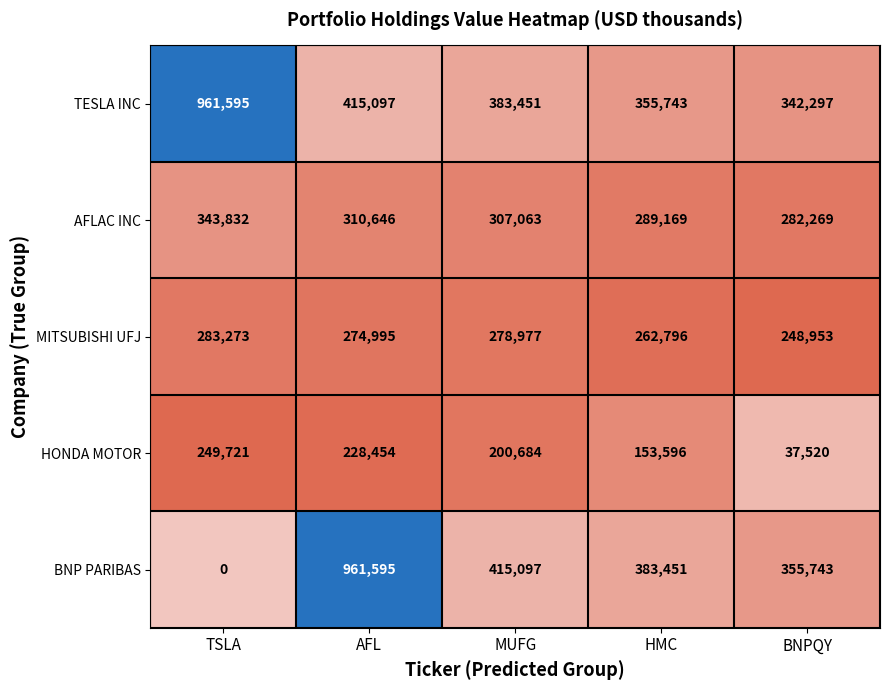

Reading left to right, list all the values displayed in this chart.

TESLA INC: TSLA=961595	AFL=415097	MUFG=383451	HMC=355743	BNPQY=342297
AFLAC INC: TSLA=343832	AFL=310646	MUFG=307063	HMC=289169	BNPQY=282269
MITSUBISHI UFJ: TSLA=283273	AFL=274995	MUFG=278977	HMC=262796	BNPQY=248953
HONDA MOTOR: TSLA=249721	AFL=228454	MUFG=200684	HMC=153596	BNPQY=37520
BNP PARIBAS: TSLA=0	AFL=961595	MUFG=415097	HMC=383451	BNPQY=355743